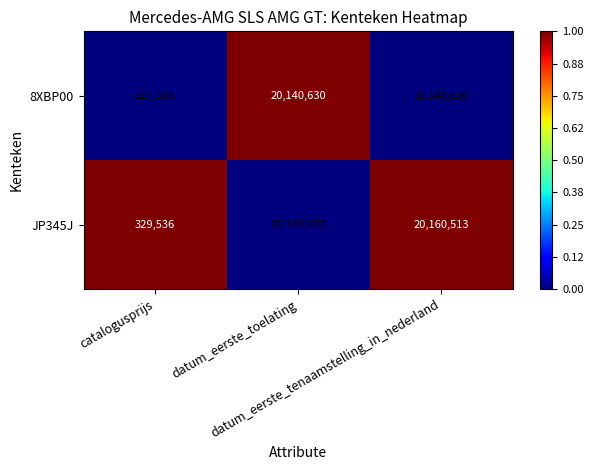

Rank the series by their average value, from lowest to highest.

8XBP00, JP345J